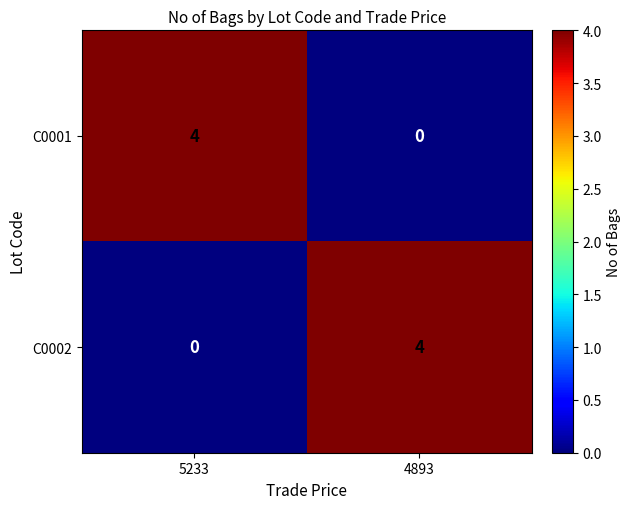

What is the spread (max minus min) of values at 5233?

4